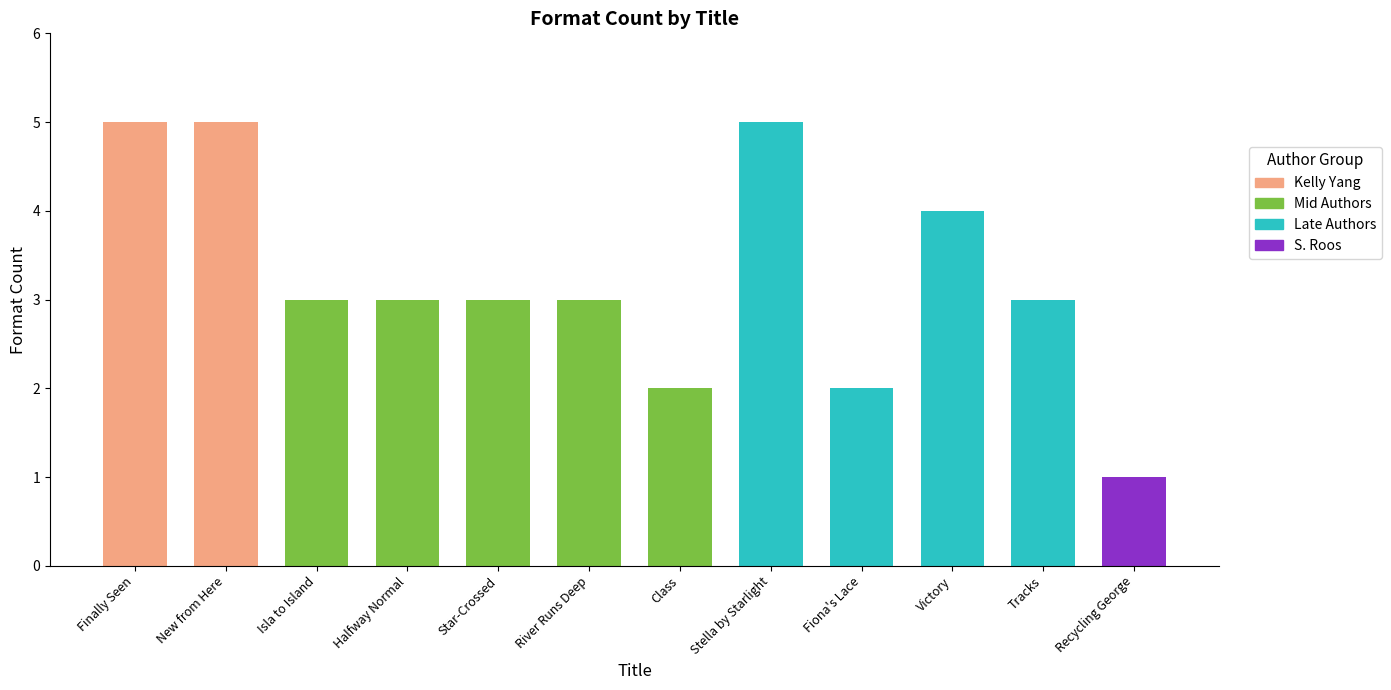

Reading right to left, what are all the values shown in this chart?

1	3	4	2	5	2	3	3	3	3	5	5